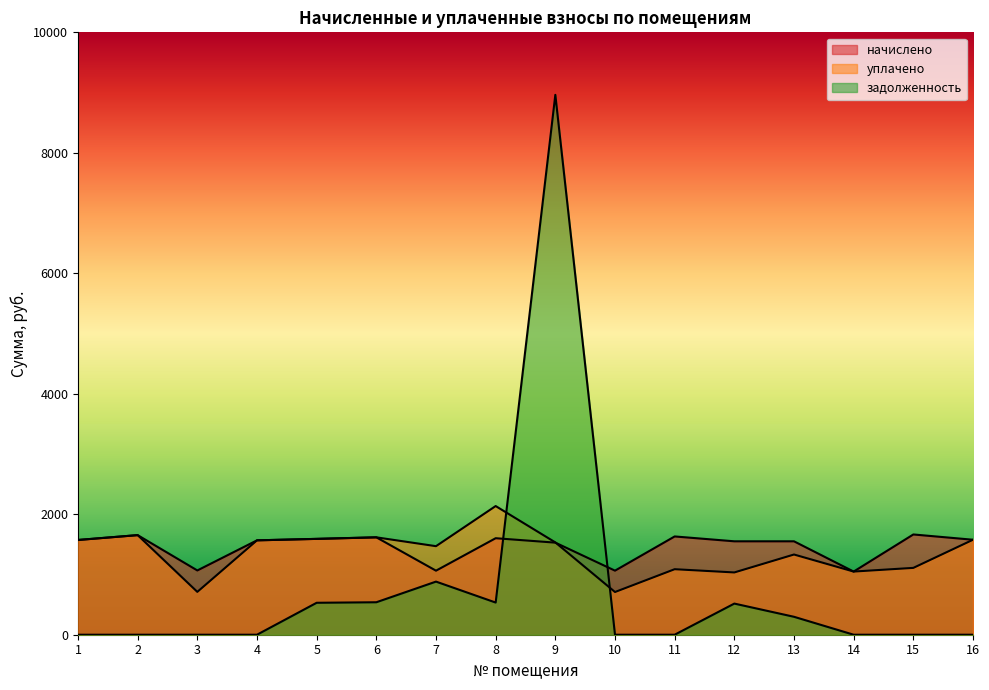

How many values in the начислено series exceed 1572?

8